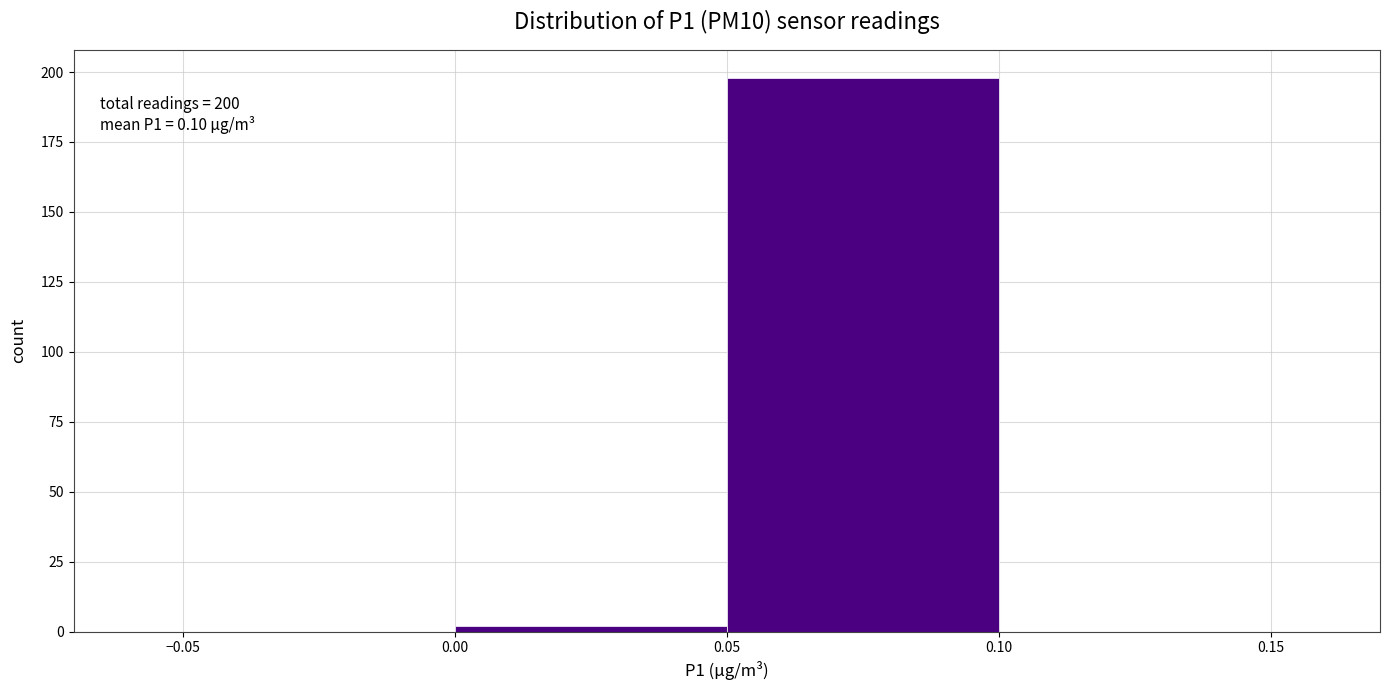

Which range on the x-axis has the tallest bar?

0.05 to 0.10